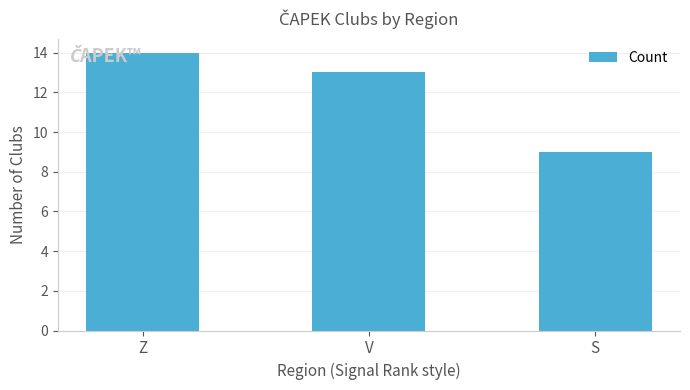

What is the value of the 3rd bar from the left?

9